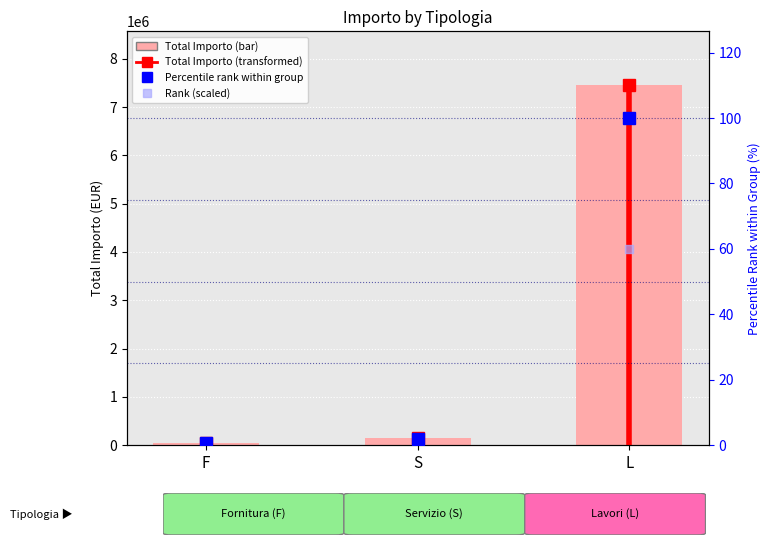

Reading right to left, what are all the values shown in this chart?

Total Importo (EUR): 7448758.2	152491.0	49449.8
Percentile rank within group: 100.0	2.0	0.7